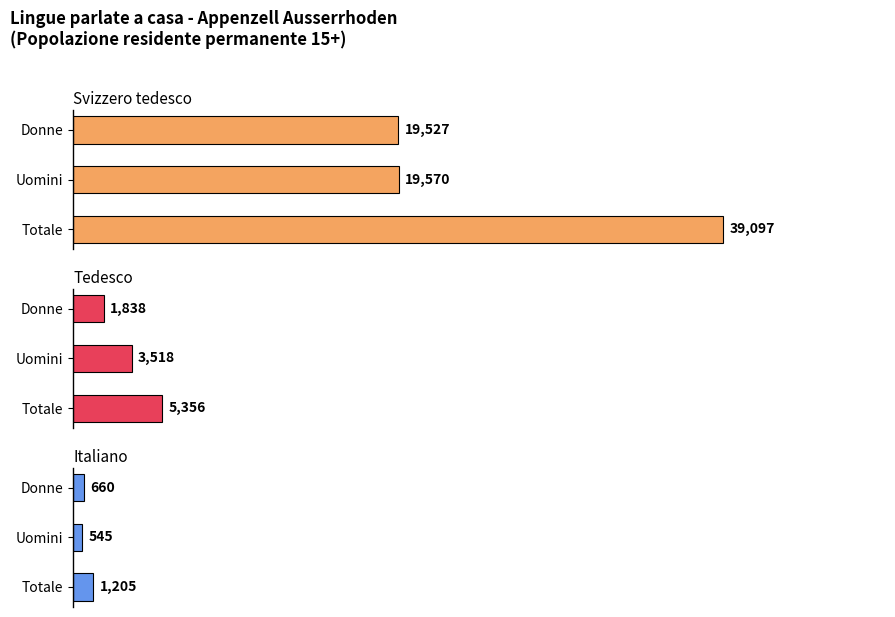

What are all the series names shown in the legend?

Svizzero tedesco, Tedesco, Italiano